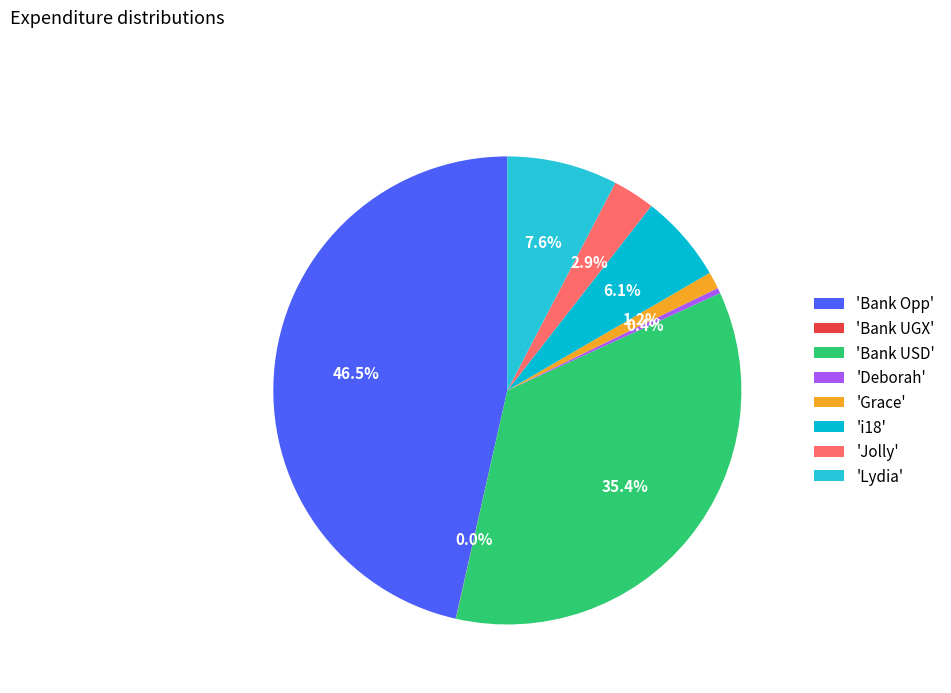

How many slices are in this pie chart?

8